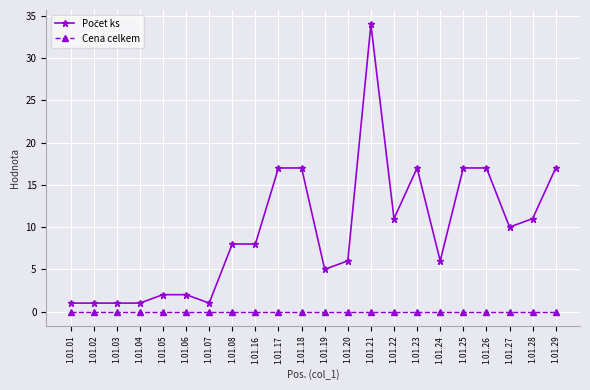

The Cena celkem series shows 0 at 1.01.21. True or false?

True